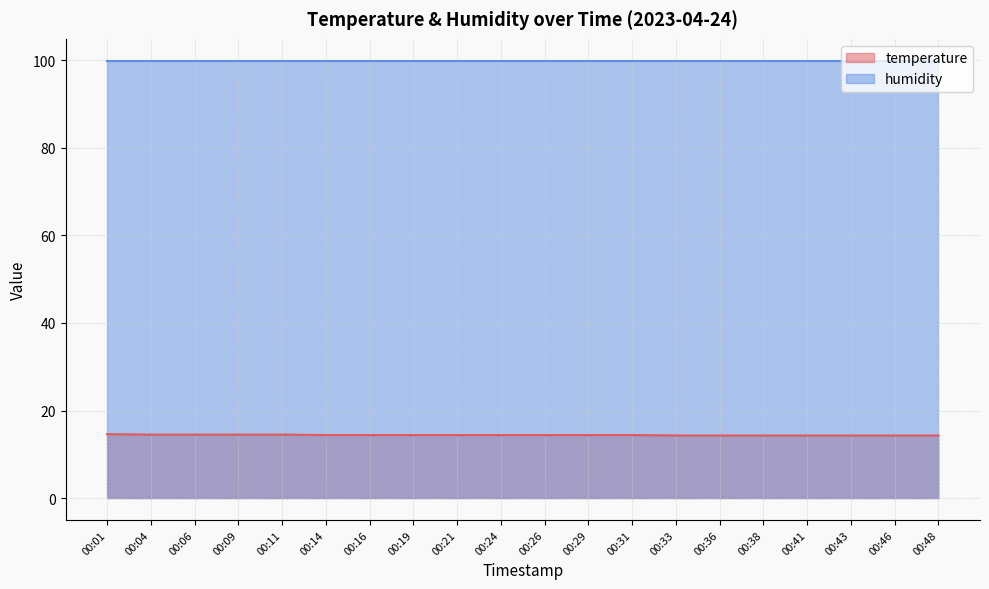

Is it true that humidity equals 147.0 at 00:38?

False